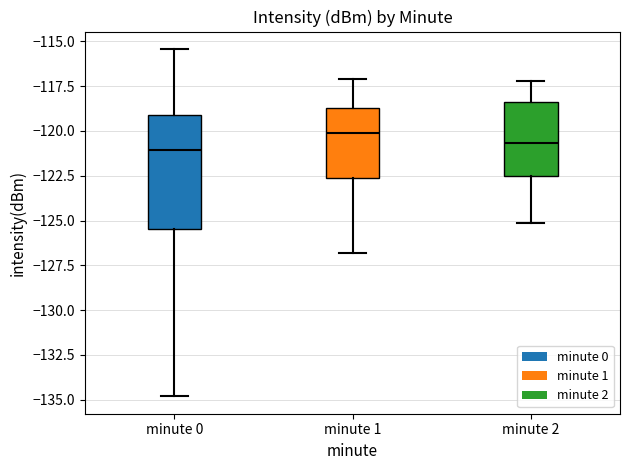

Reading left to right, transcribe this box plot: for each box, give where its median line is, the range the box spans, and where its two whiskers end, as read against the y-axis. The values are not printed on the chart, so give them approximately, as read against the axis.

minute 0: median -121.0, box -125.5 to -119.0, whiskers -135.0 to -115.5
minute 1: median -120.0, box -122.5 to -118.5, whiskers -127.0 to -117.0
minute 2: median -120.5, box -122.5 to -118.5, whiskers -125.0 to -117.0